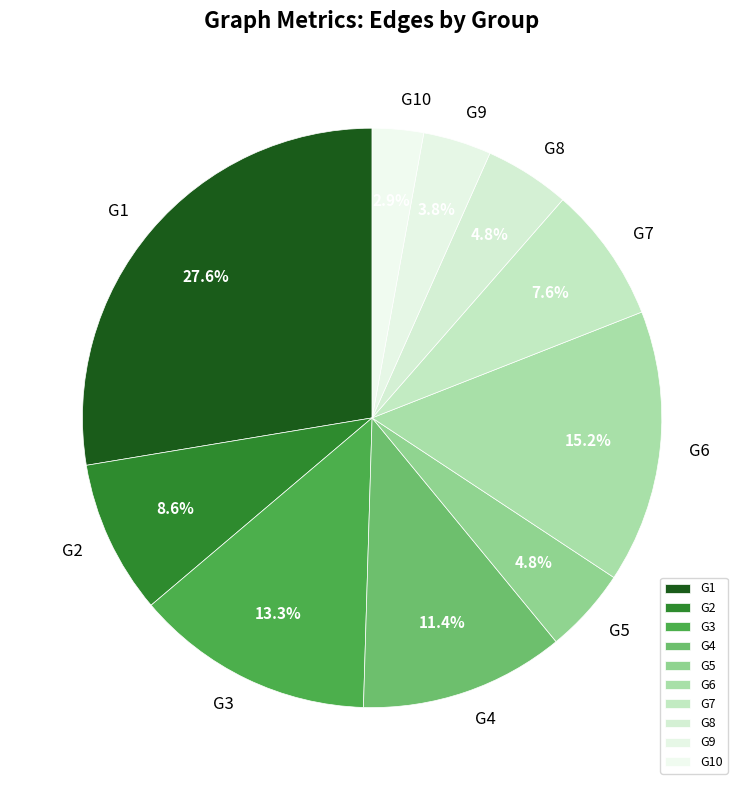

Does G6 represent more than half of the total?

No